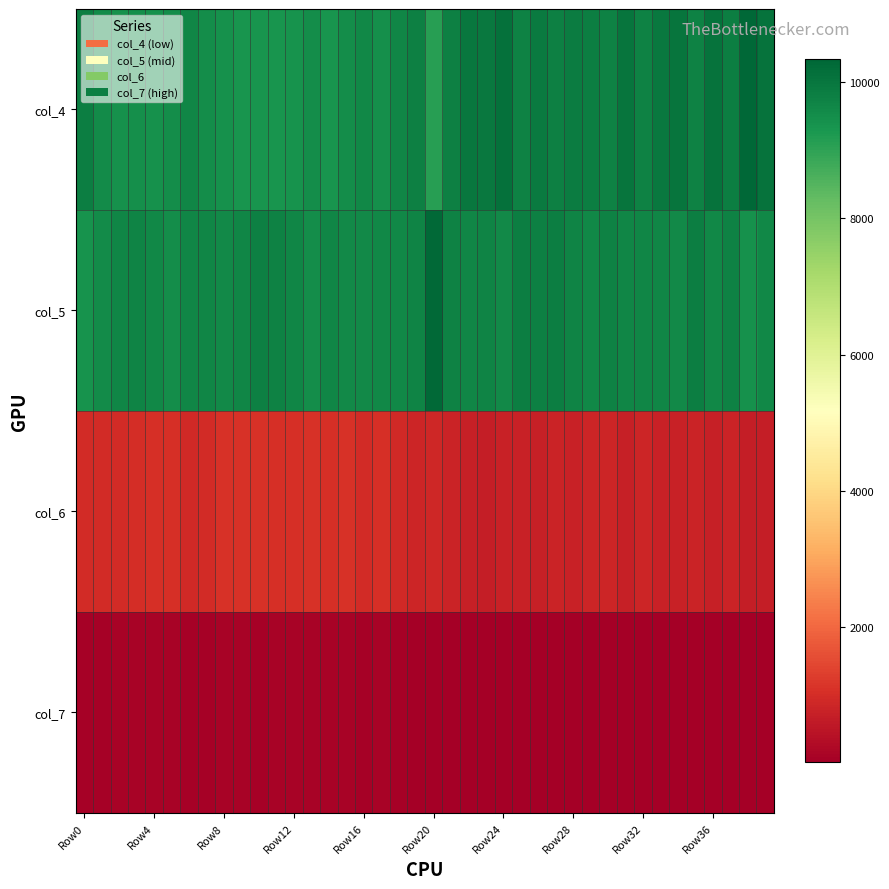

Reading left to right, extract all data points from this chart.

col_4: 9835	9532	9427	9449	9435	9488	9644	9520	9407	9346	9323	9356	9392	9500	9345	9520	9615	9445	9646	9780	9115	9797	9997	9940	10095	9735	9905	9802	9857	9807	9750	10019	9763	9955	10044	9740	10074	9818	10328	10081
col_5: 9393	9548	9659	9689	9623	9494	9670	9649	9572	9646	9775	9746	9649	9496	9678	9581	9582	9623	9628	9703	10252	9752	9655	9711	9566	9824	9769	9824	9687	9642	9761	9652	9678	9654	9581	9816	9636	9752	9424	9638
col_6: 948	970	980	986	1057	1042	932	975	1081	1083	1077	1036	1060	1105	1055	1071	978	1032	908	846	898	790	739	695	757	768	717	787	768	850	837	727	862	780	762	803	732	796	695	703
col_7: 90	95	115	113	104	132	77	84	113	116	99	104	105	115	115	104	92	115	79	38	31	43	27	28	25	36	28	32	27	47	29	28	42	32	26	42	26	31	19	27